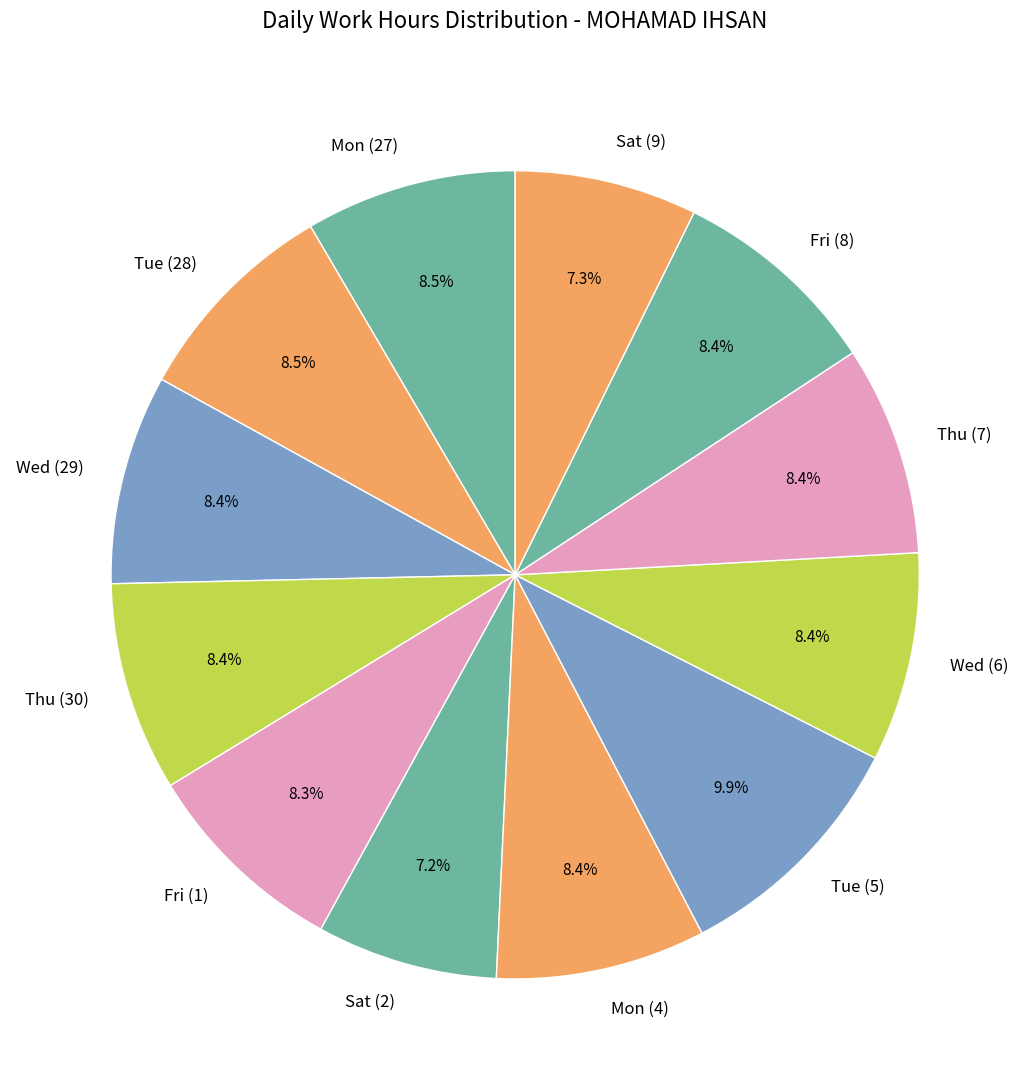

To the nearest percent, what is the combined percentage of Fri (8) and Tue (5)?

18%